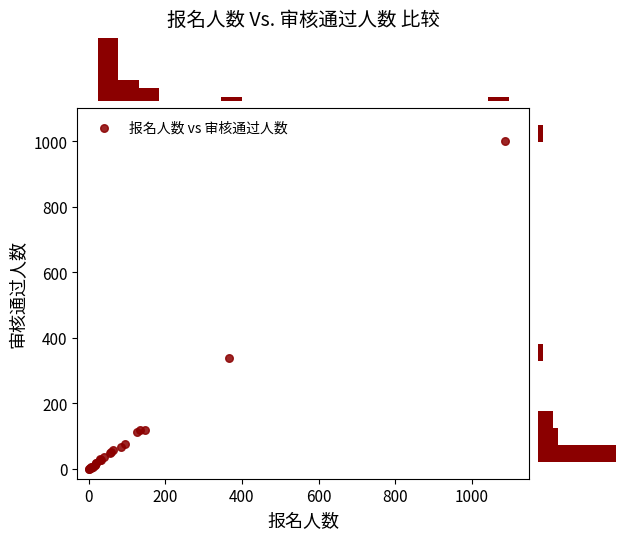

What Y value in the scatter plot is closest to 501?

337